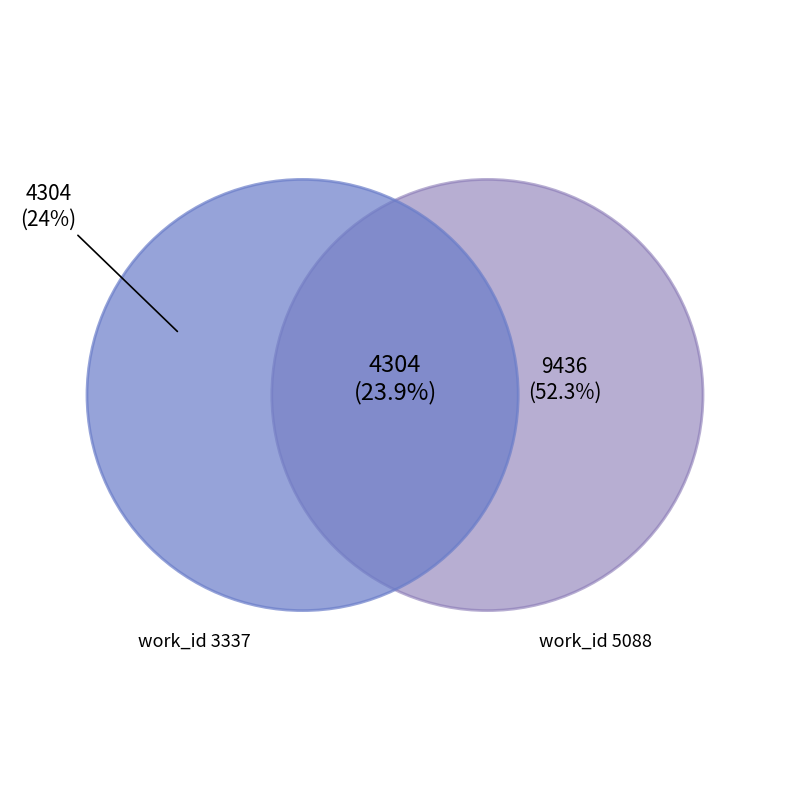

How many segments does this pie chart have?

2